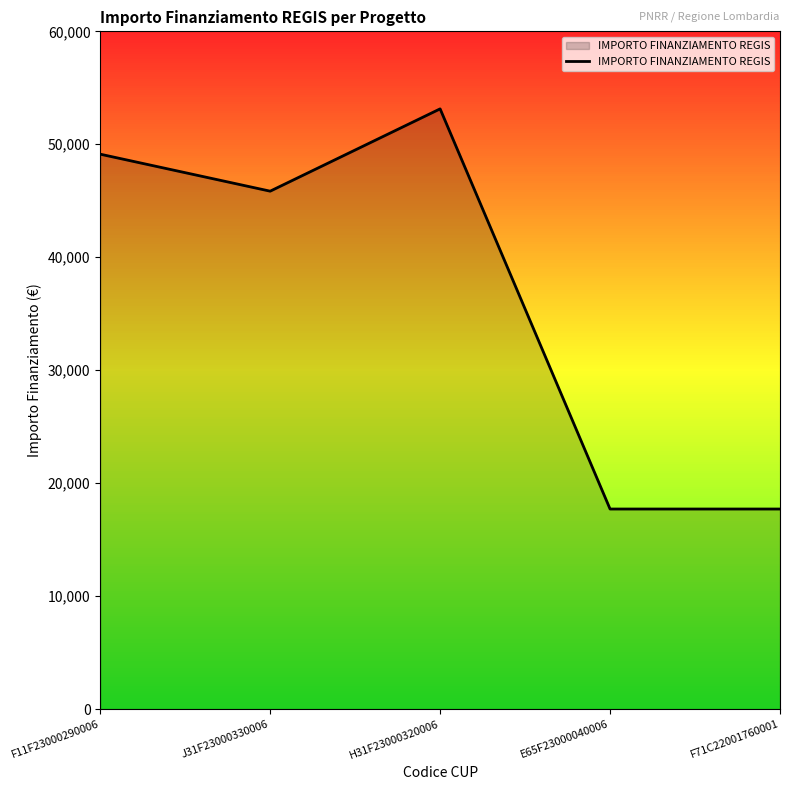

What is the change in value from J31F23000330006 to E65F23000040006?

-28138